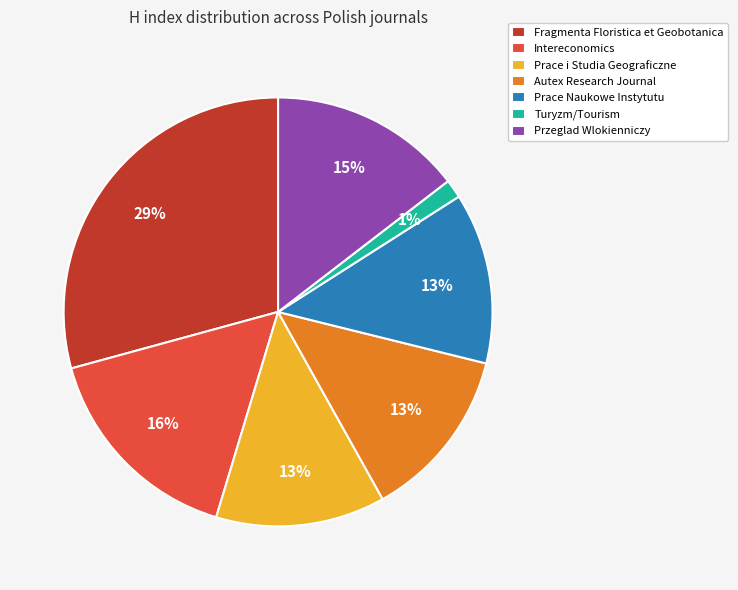

True or false: Przeglad Wlokienniczy accounts for 27% of the total.

False